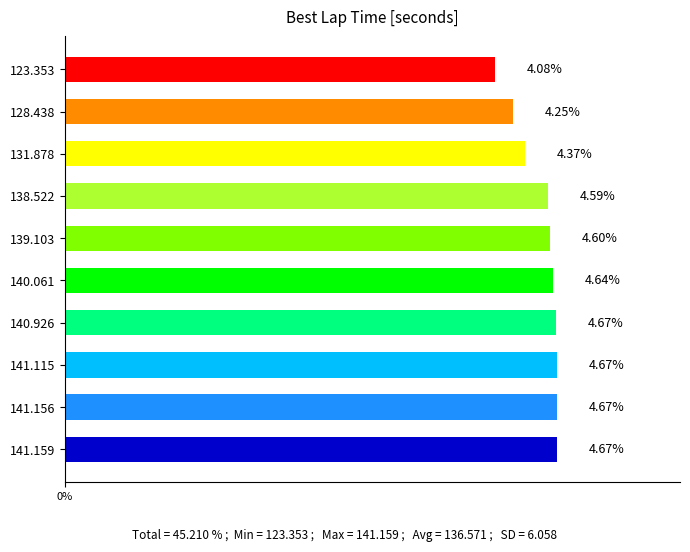

What is the minimum value shown in the chart?

4.1